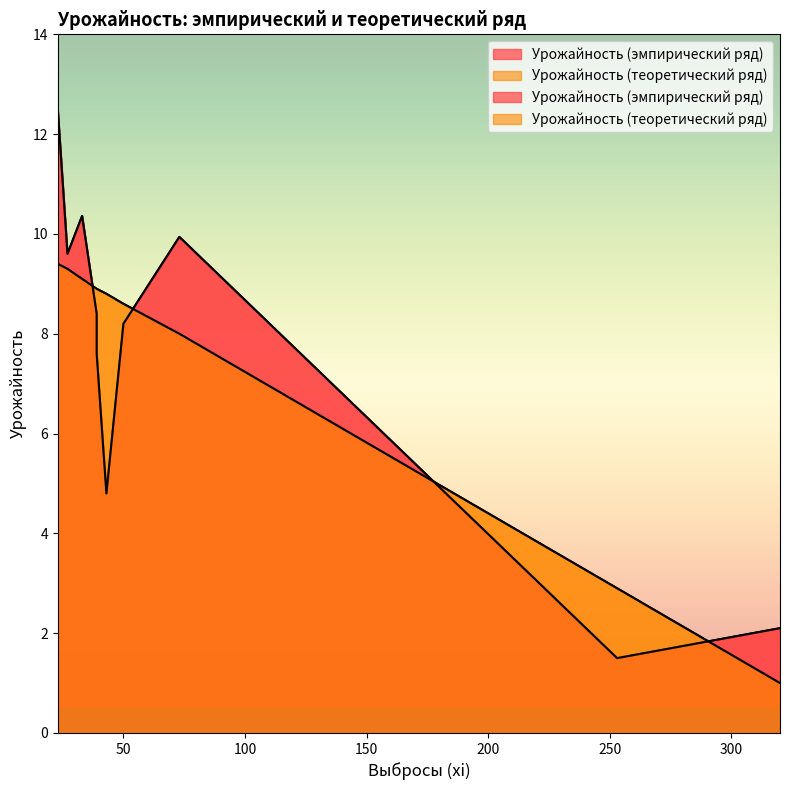

What is the difference between the Урожайность (эмпирический ряд) values at 320 and 73?

7.8